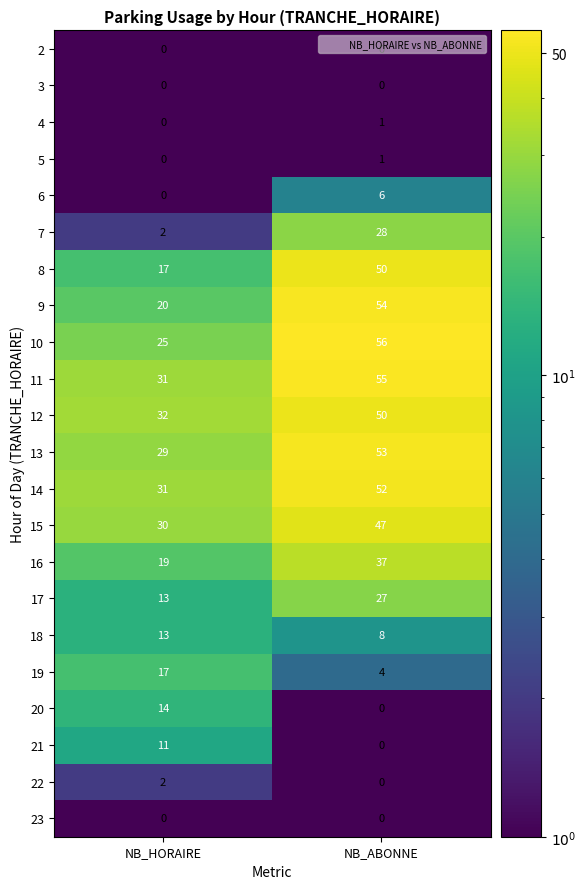

Is the value of 2 at NB_ABONNE greater than the value of 12 at NB_HORAIRE?

No